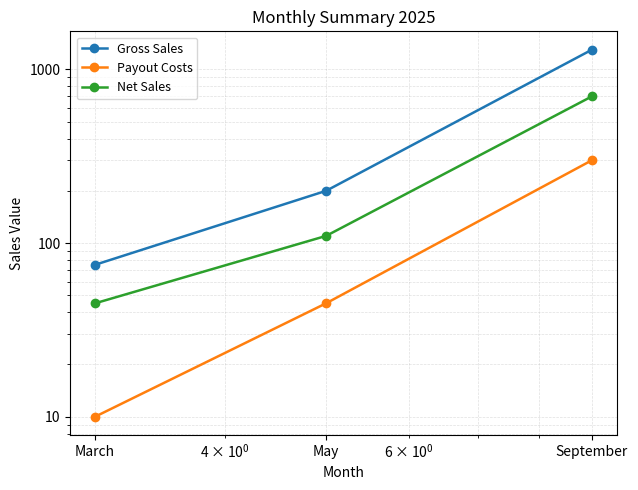

Which category has the highest value across all series?

September